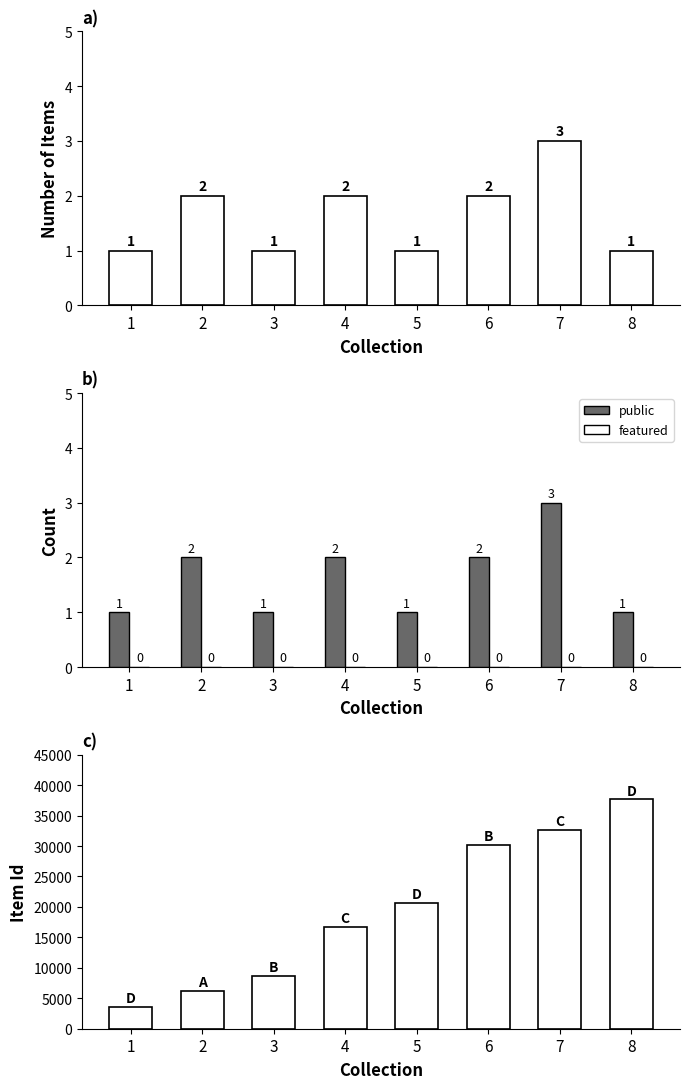

Reading right to left, transcribe all the data shown in this chart.

Items: 1	3	2	1	2	1	2	1
public: 1	3	2	1	2	1	2	1
featured: 0	0	0	0	0	0	0	0
Item Id: 37663	32598	30139	20595	16748	8707	6156	3628